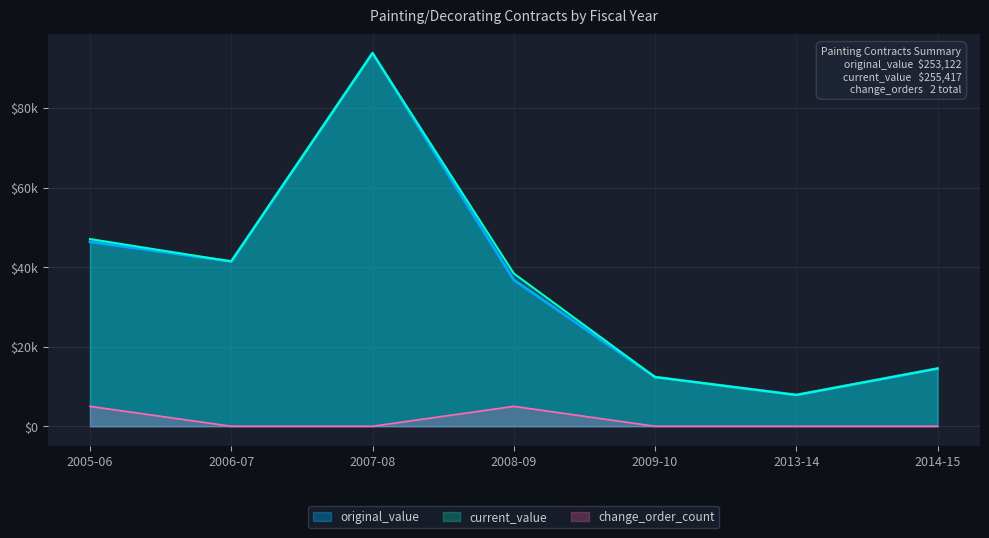

The value of original_value at 2013-14 is 11490.2. True or false?

False